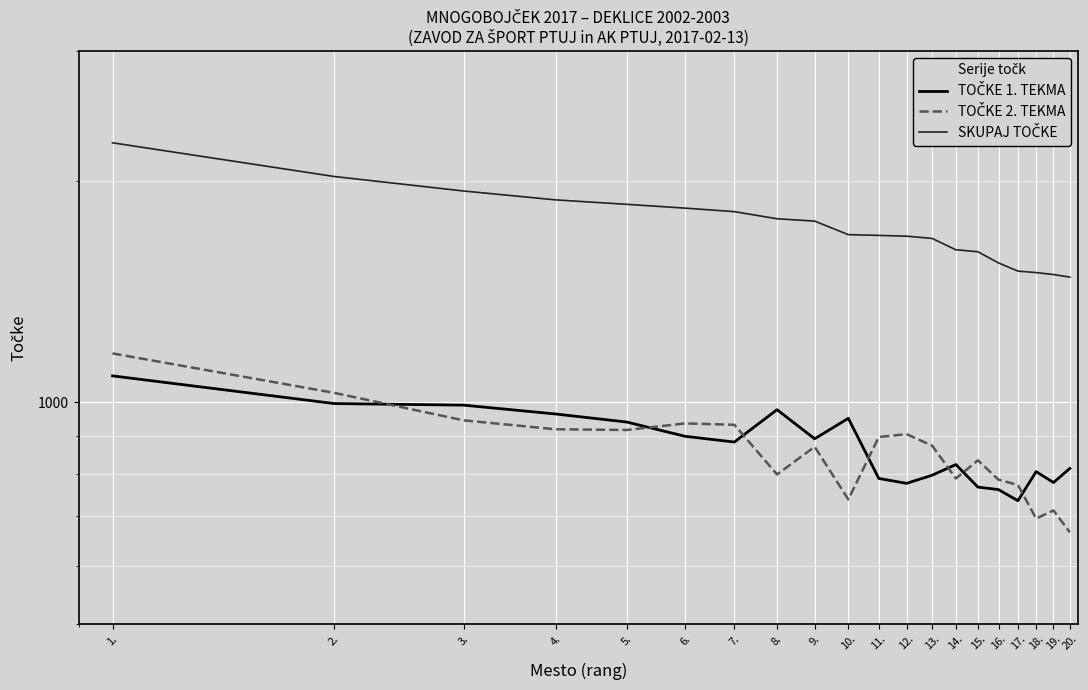

Is the value of TOČKE 1. TEKMA at 7. greater than the value of TOČKE 2. TEKMA at 8.?

Yes